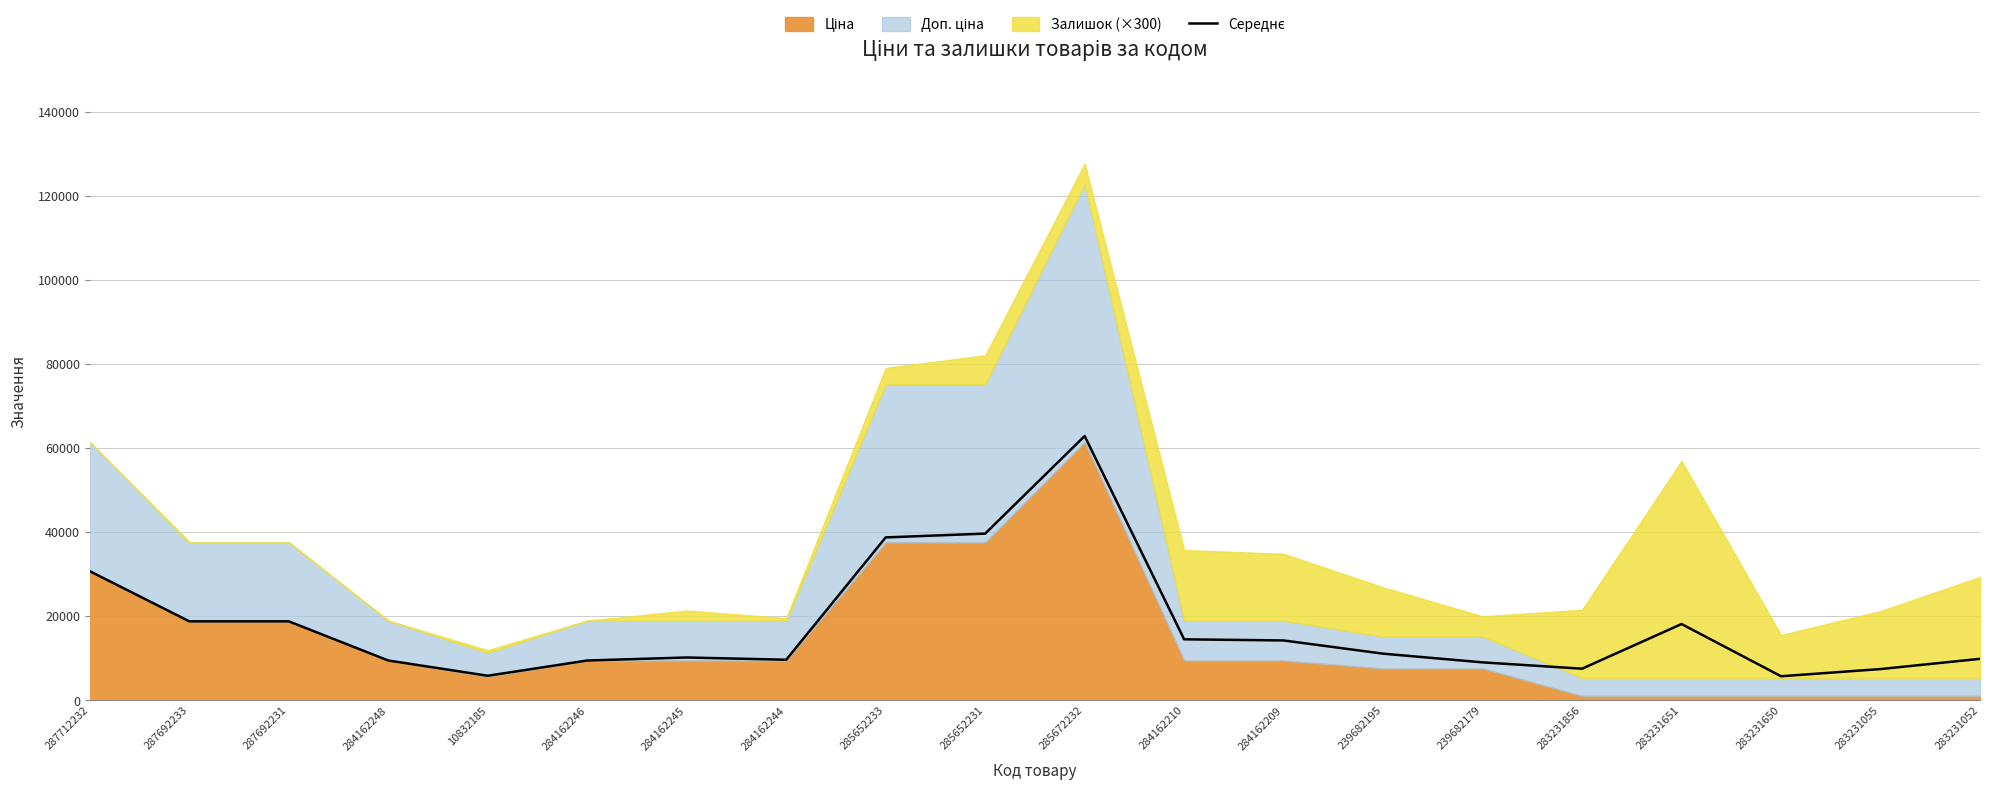

Where is the first local maximum?

284162245